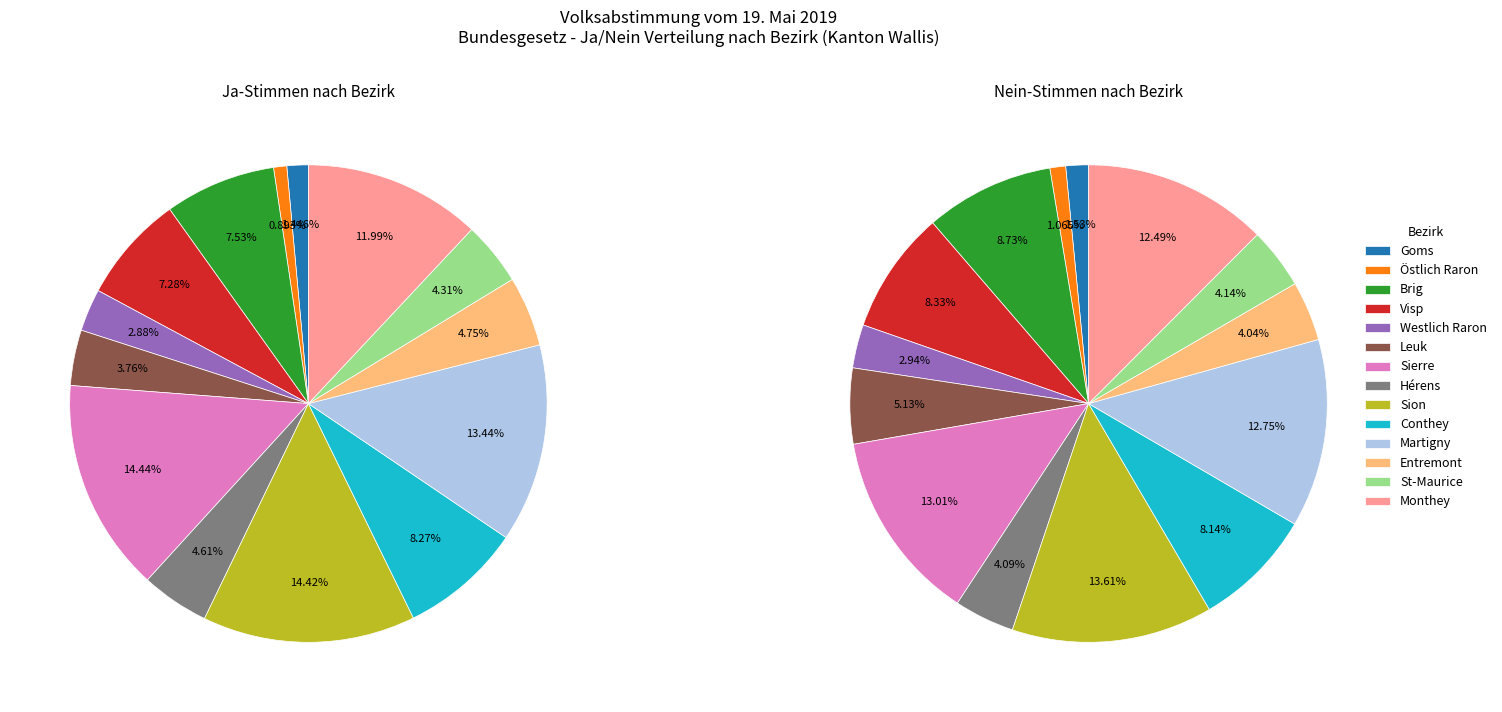

How many slices are in this pie chart?

14